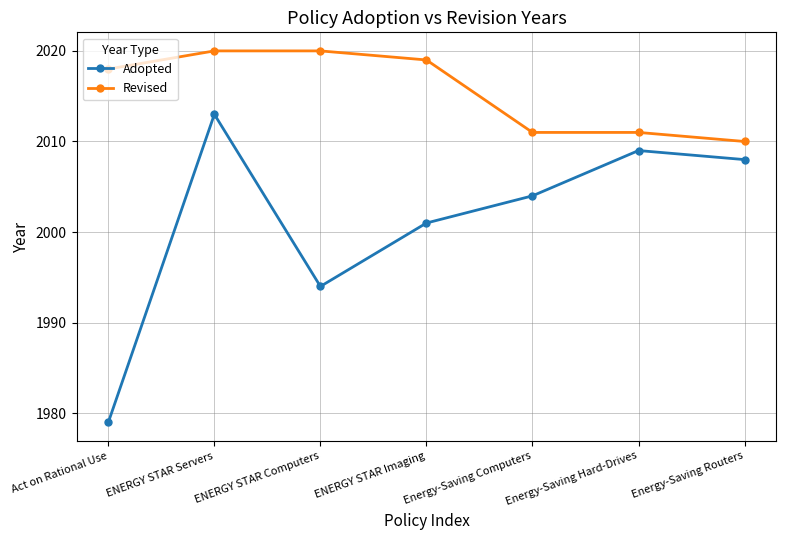

Is this an area chart (filled region under the line)?

No